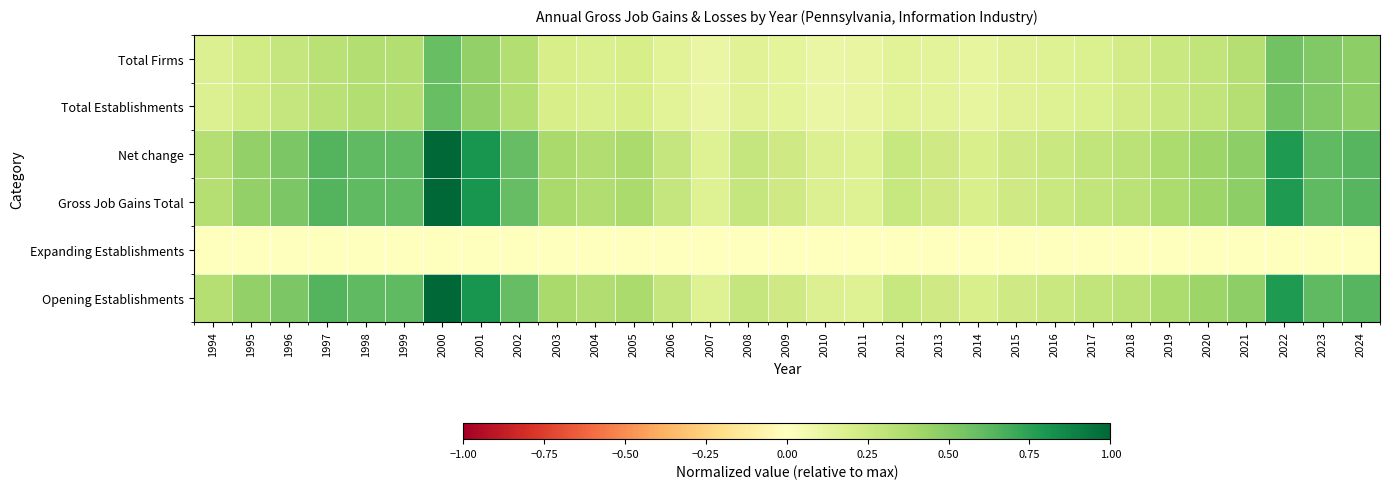

Which series changed the most between 2011 and 2015?

Net change